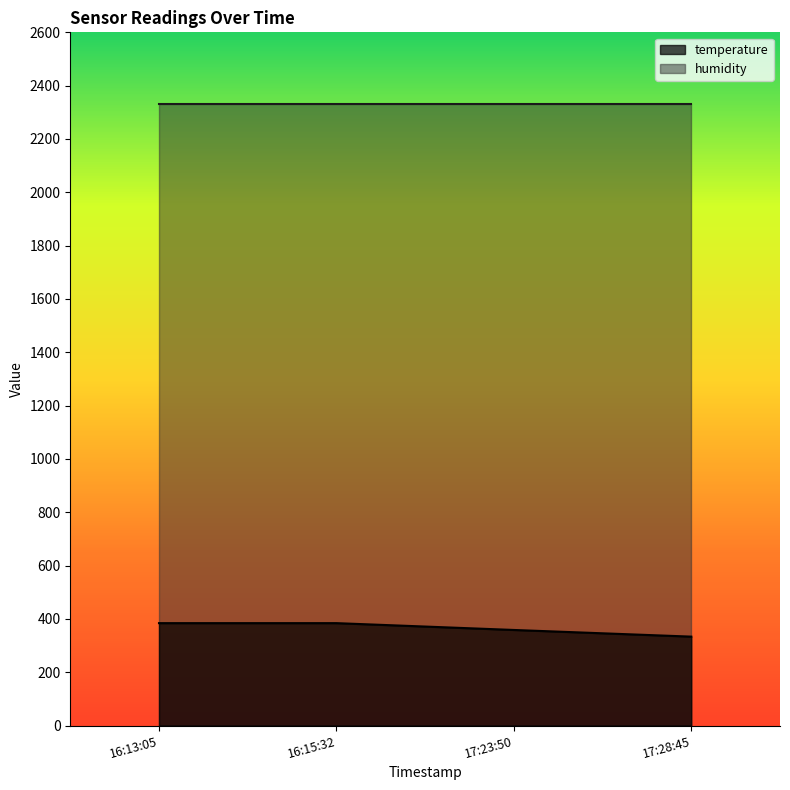

List the series in order of their peak value, lowest first.

temperature, humidity